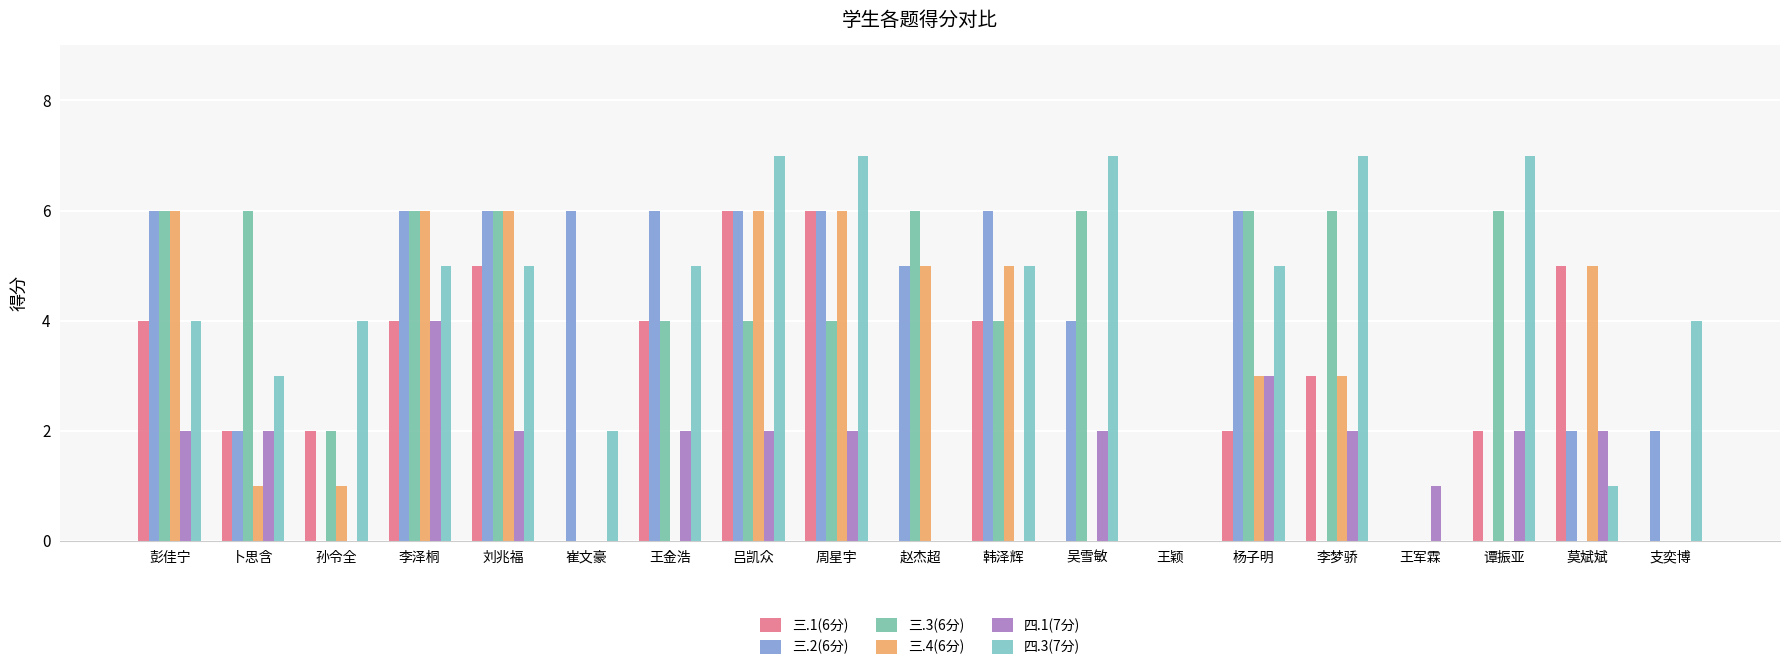

Reading left to right, transcribe all the data shown in this chart.

三.1(6分): 4	2	2	4	5	0	4	6	6	0	4	0	0	2	3	0	2	5	0
三.2(6分): 6	2	0	6	6	6	6	6	6	5	6	4	0	6	0	0	0	2	2
三.3(6分): 6	6	2	6	6	0	4	4	4	6	4	6	0	6	6	0	6	0	0
三.4(6分): 6	1	1	6	6	0	0	6	6	5	5	0	0	3	3	0	0	5	0
四.1(7分): 2	2	0	4	2	0	2	2	2	0	0	2	0	3	2	1	2	2	0
四.3(7分): 4	3	4	5	5	2	5	7	7	0	5	7	0	5	7	0	7	1	4